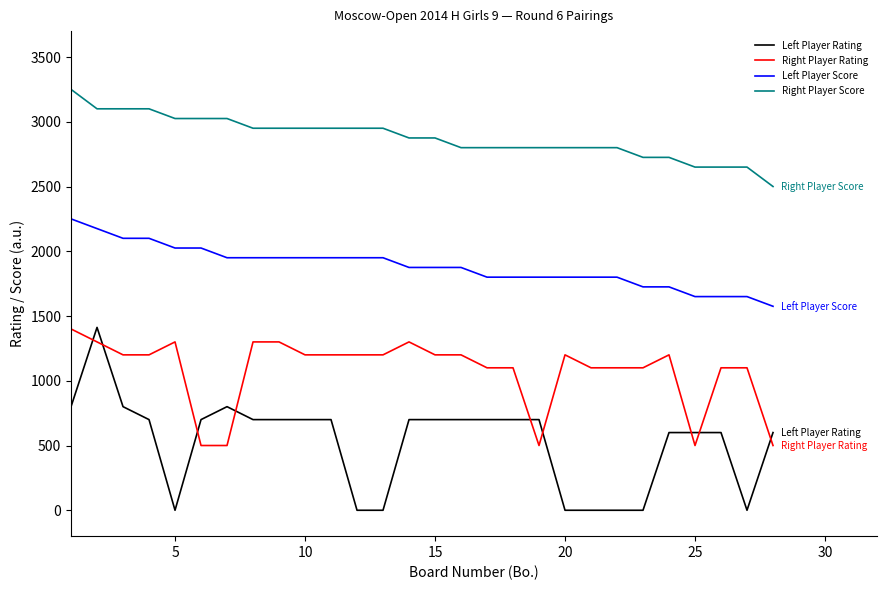

Which series has the largest total across all categories?

Right Player Score